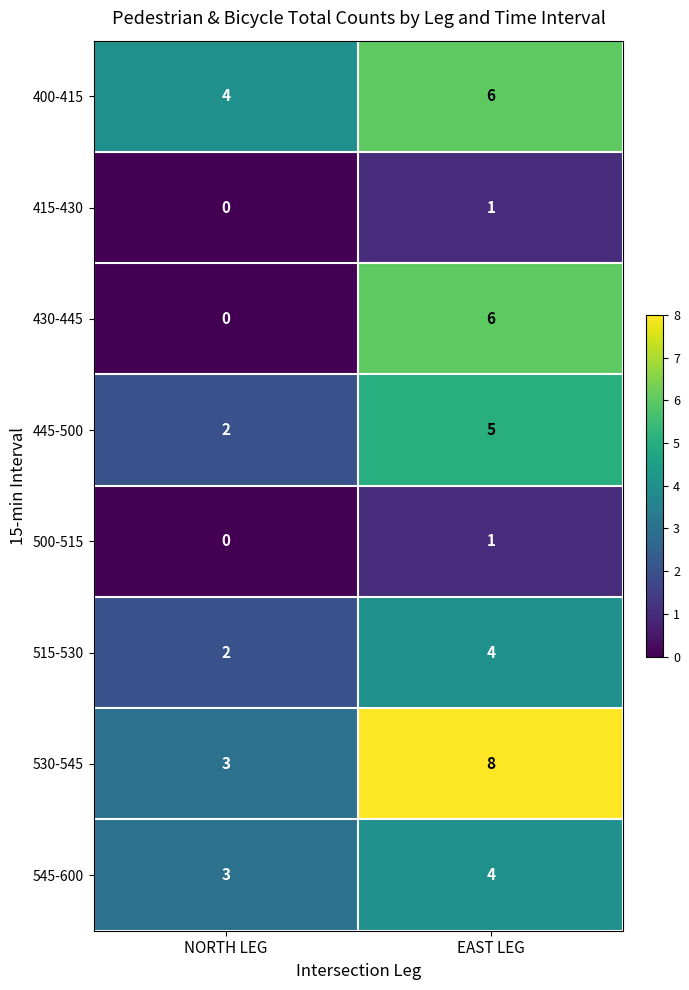

Reading left to right, extract all data points from this chart.

400-415: NORTH LEG=4	EAST LEG=6
415-430: NORTH LEG=0	EAST LEG=1
430-445: NORTH LEG=0	EAST LEG=6
445-500: NORTH LEG=2	EAST LEG=5
500-515: NORTH LEG=0	EAST LEG=1
515-530: NORTH LEG=2	EAST LEG=4
530-545: NORTH LEG=3	EAST LEG=8
545-600: NORTH LEG=3	EAST LEG=4